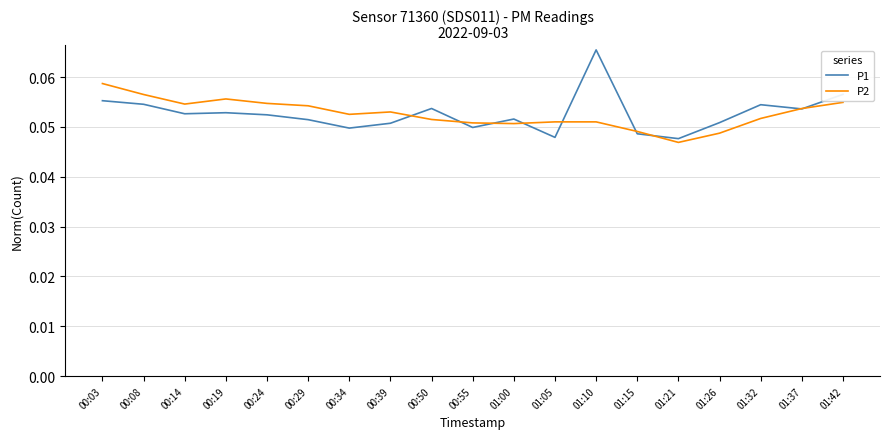

Count the number of categories in the chart.

19